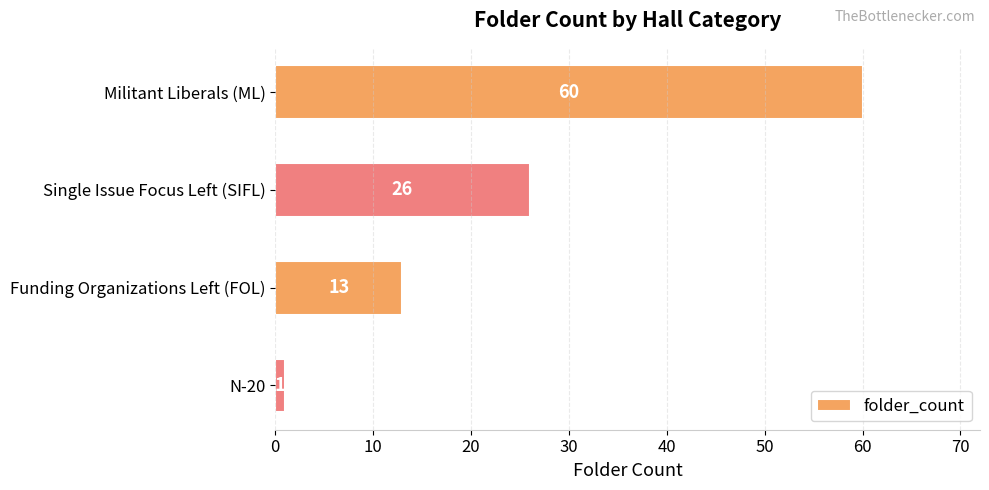

Between Militant Liberals (ML) and Single Issue Focus Left (SIFL), which is larger?

Militant Liberals (ML)